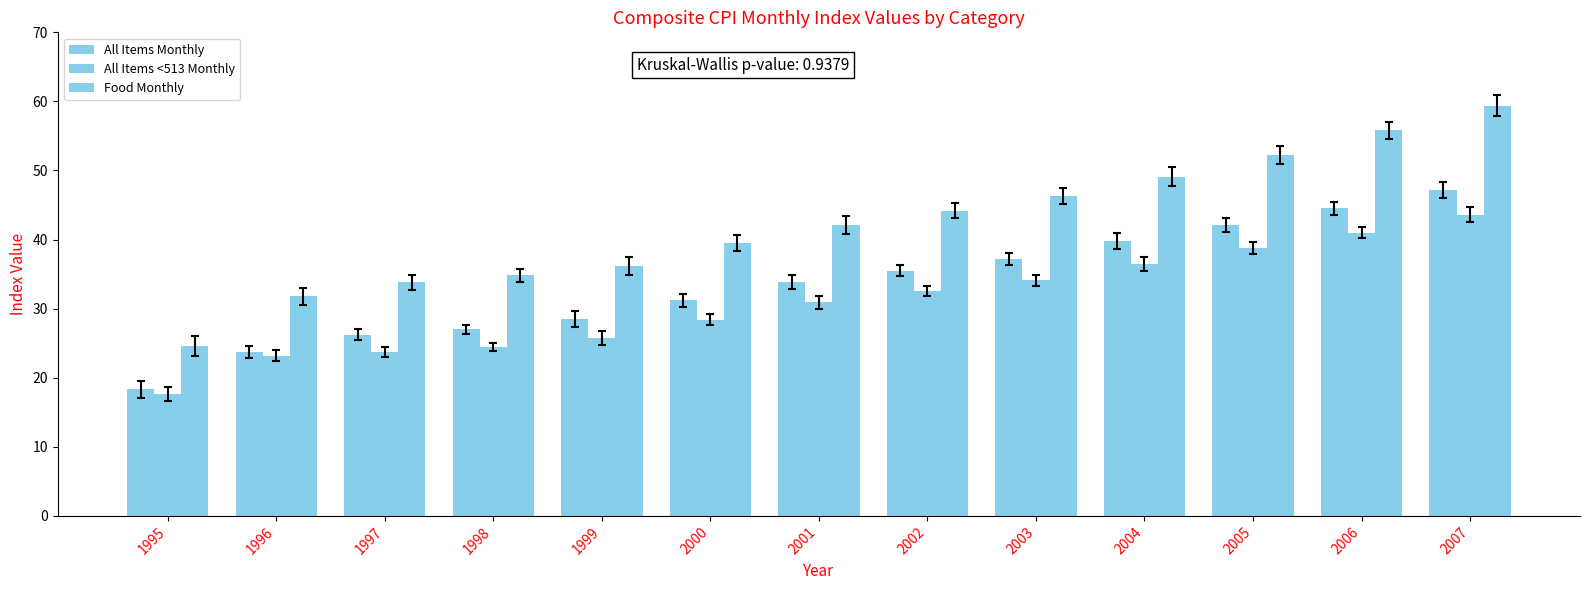

How many categories are shown in the chart?

13